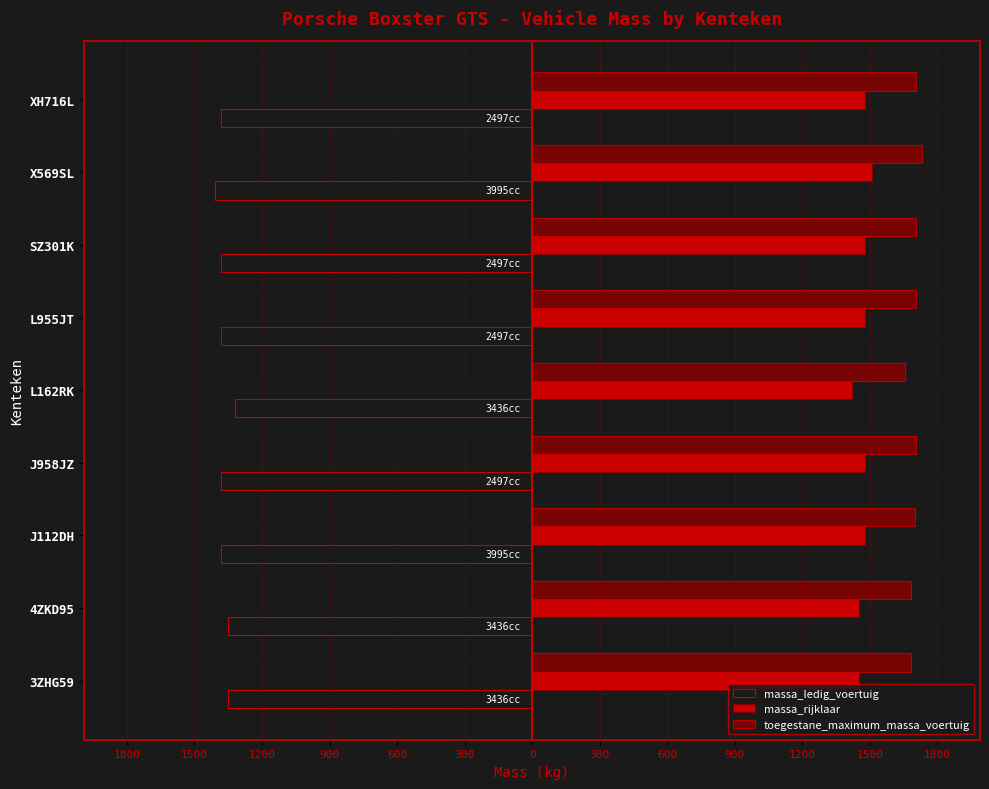

What are all the series names shown in the legend?

massa_ledig_voertuig, massa_rijklaar, toegestane_maximum_massa_voertuig